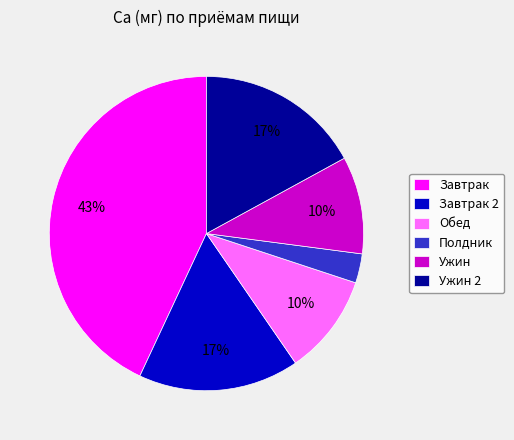

Combined, do Завтрак 2 and Ужин 2 account for over 50%?

No